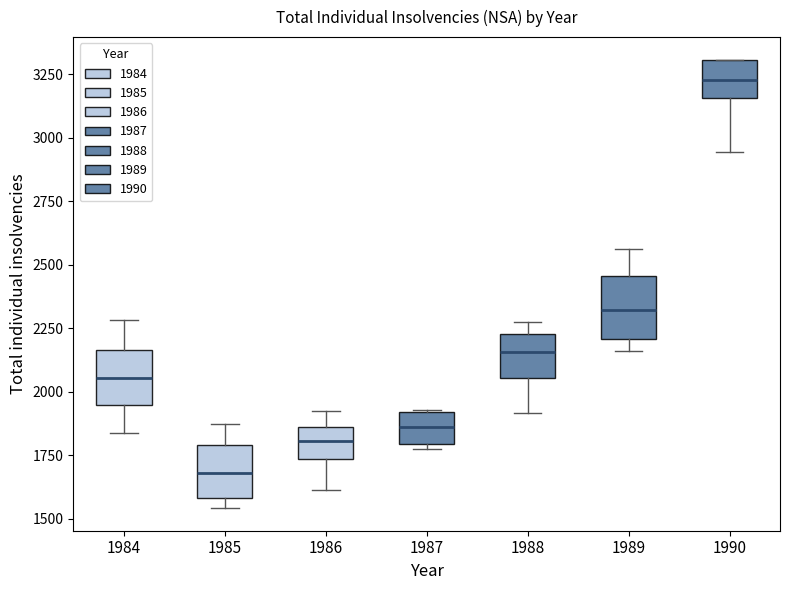

Reading left to right, read every box against the y-axis: the position of its median line, the range the box covers, and the ends of its whiskers. The values are not printed on the chart, so give them approximately, as read against the axis.

1984: median 2050, box 1950 to 2150, whiskers 1850 to 2300
1985: median 1700, box 1600 to 1800, whiskers 1550 to 1900
1986: median 1800, box 1750 to 1850, whiskers 1600 to 1900
1987: median 1850, box 1800 to 1900, whiskers 1800 (just below the box's lower edge) to 1950
1988: median 2150, box 2050 to 2250, whiskers 1900 to 2300
1989: median 2300, box 2200 to 2450, whiskers 2150 to 2550
1990: median 3250, box 3150 to 3300, whiskers 2950 to 3300